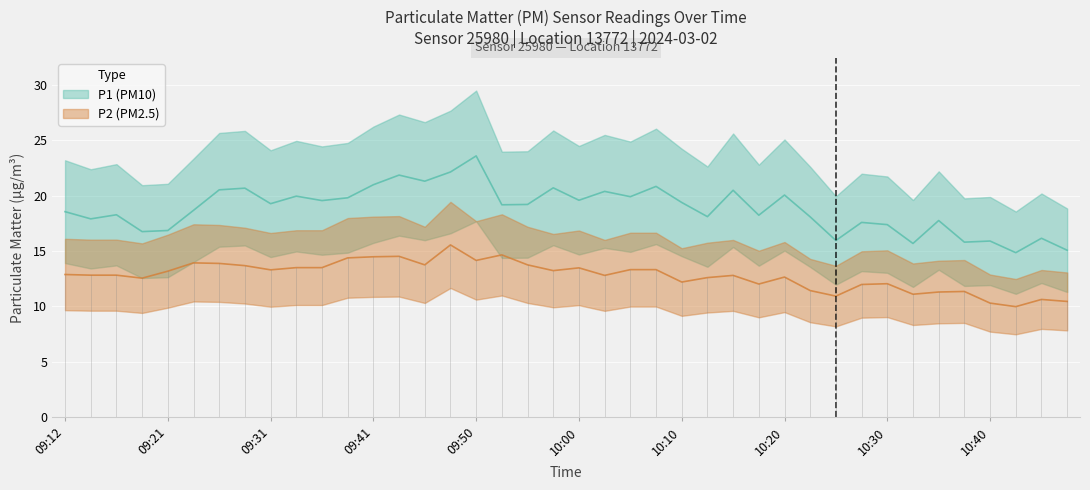

What is the difference between the maximum and minimum values in the P1 series?

8.7